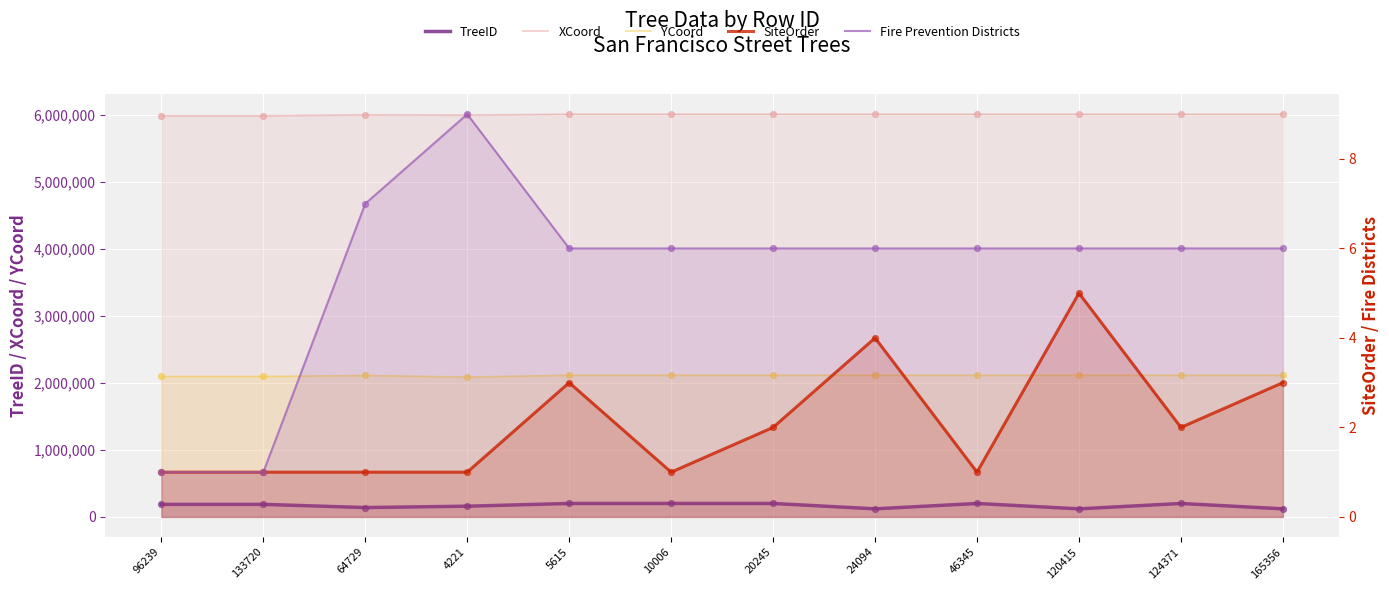

What are all the series names shown in the legend?

TreeID, XCoord, YCoord, SiteOrder, Fire Prevention Districts